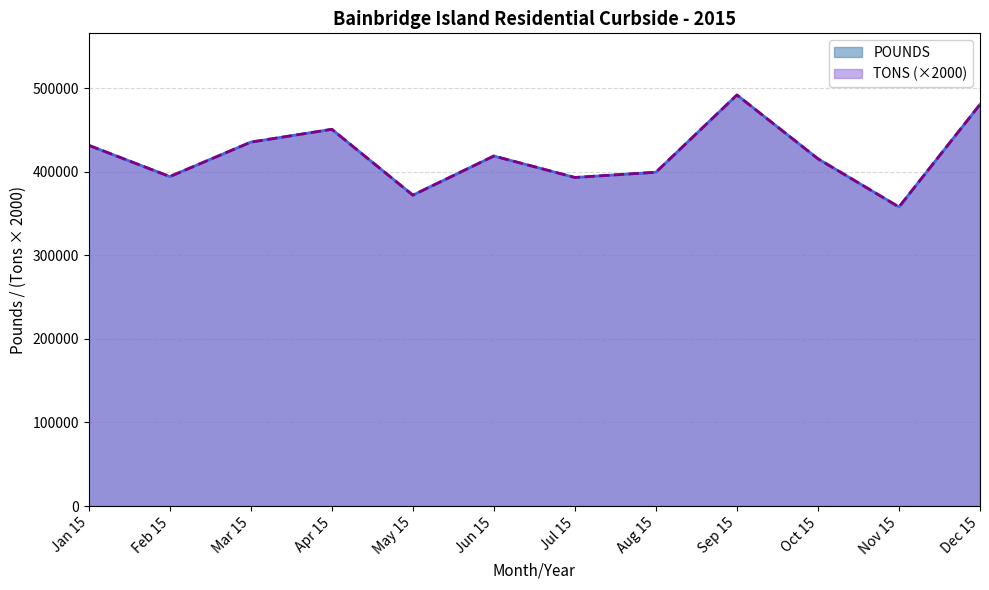

What is the difference between the maximum and second lowest values in the TONS series?

119900